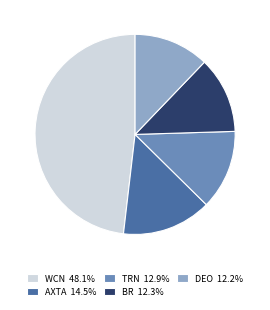

How many segments does this pie chart have?

5